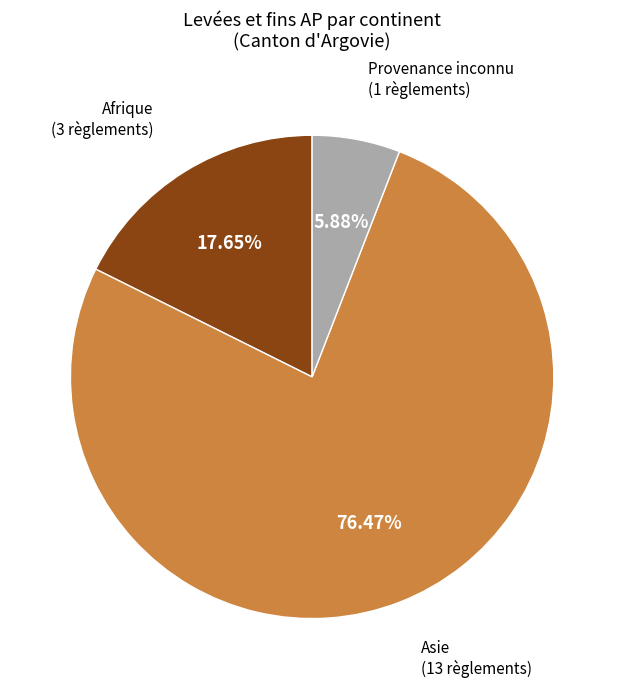

How many segments does this pie chart have?

3